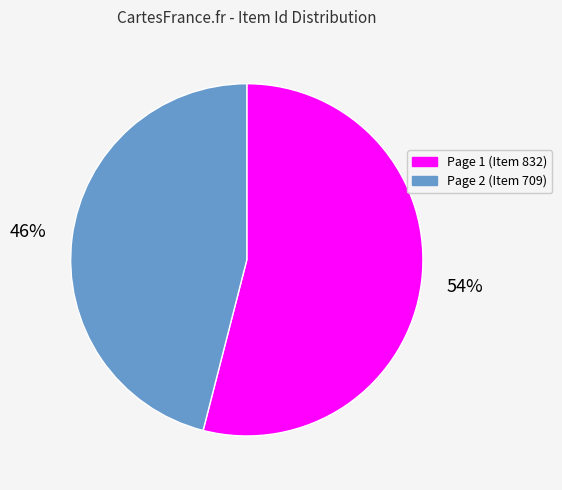

To the nearest percent, what is the average slice percentage?

50%